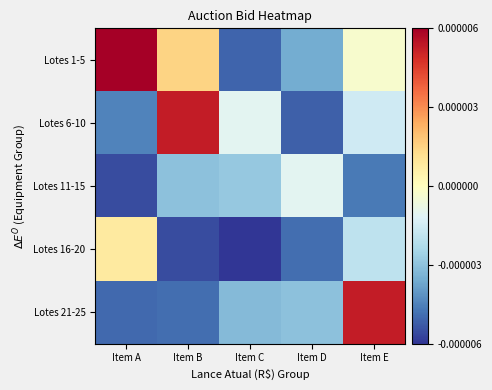

At which category is the sum across all series the highest?

Item E